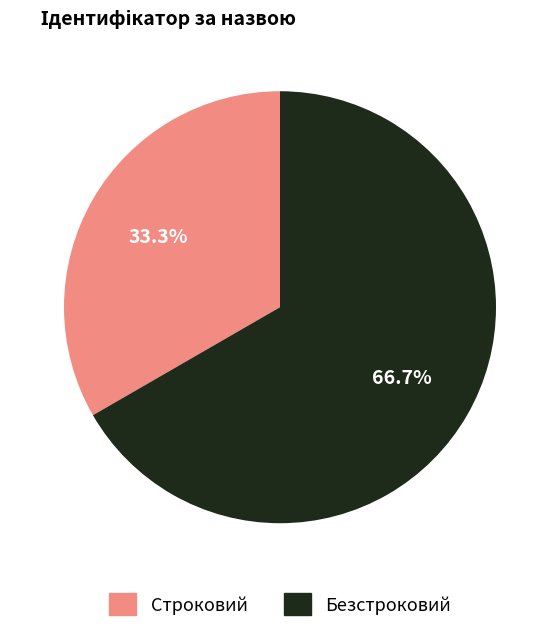

Is there a majority slice in this chart?

Yes